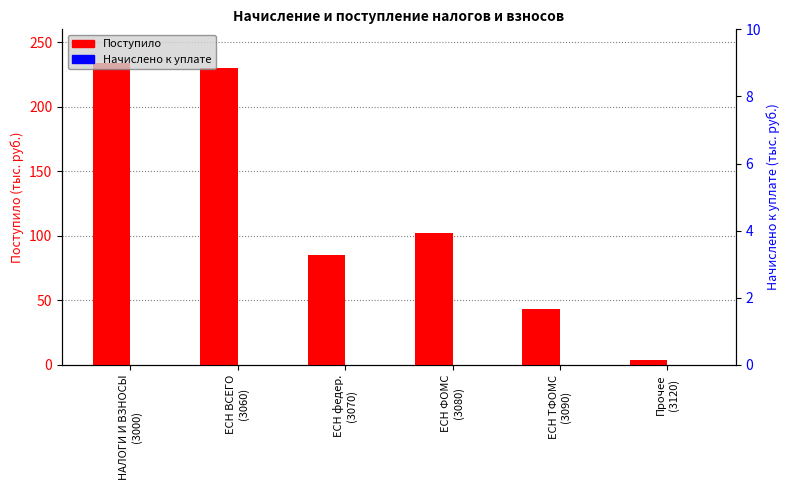

Is it true that Поступило equals 85 at ЕСН федер.
(3070)?

True